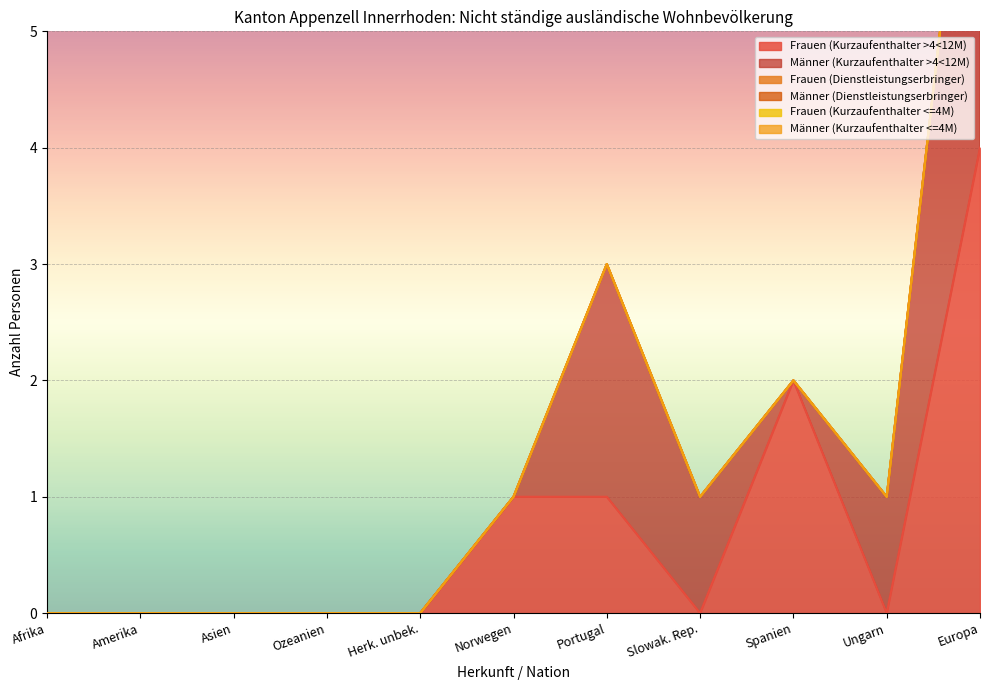

What is the difference between the maximum and minimum values in the Frauen (Kurzaufenthalter >4<12M) series?

4